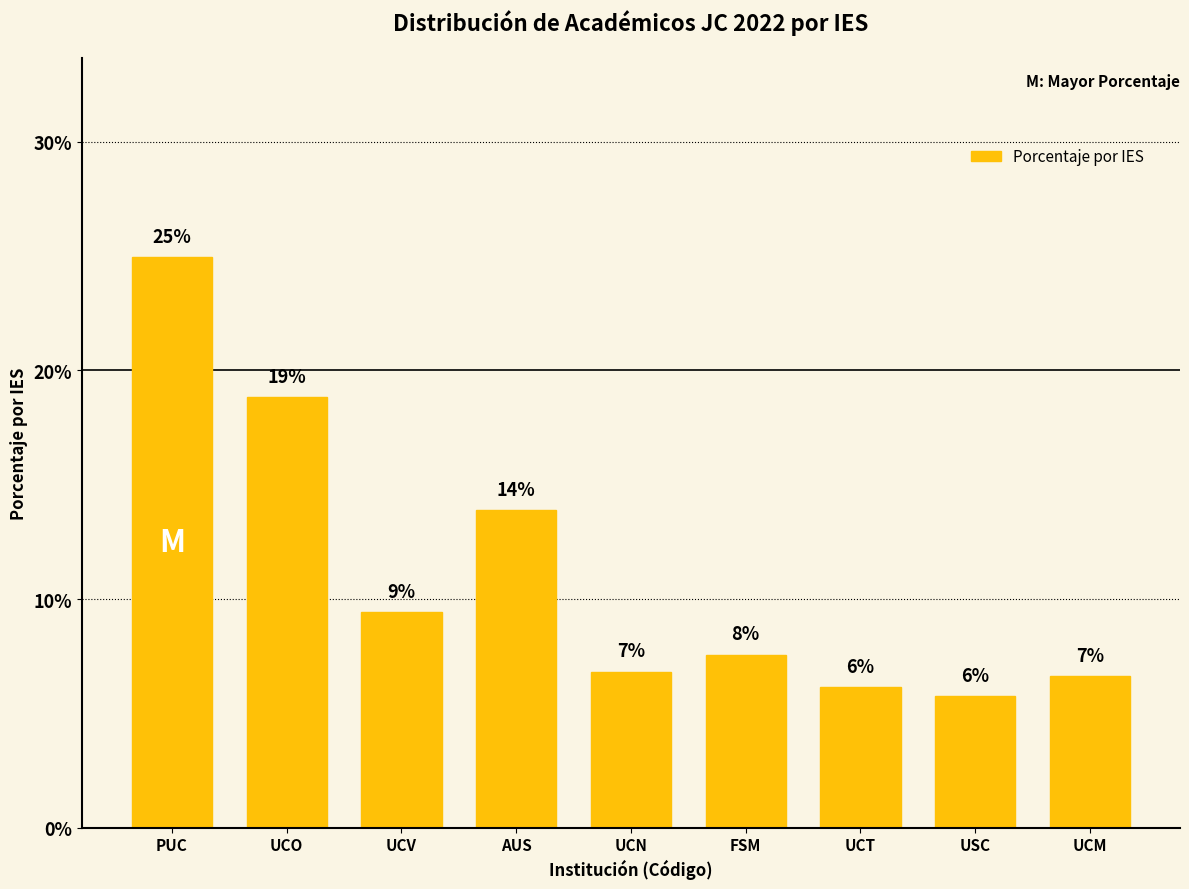

Rank the categories by value from highest to lowest.

PUC, UCO, AUS, UCV, FSM, UCN, UCM, UCT, USC